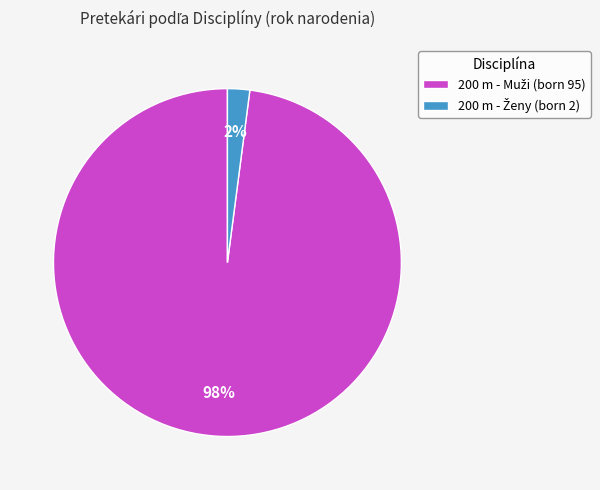

Is there any slice that represents more than half of the pie?

Yes